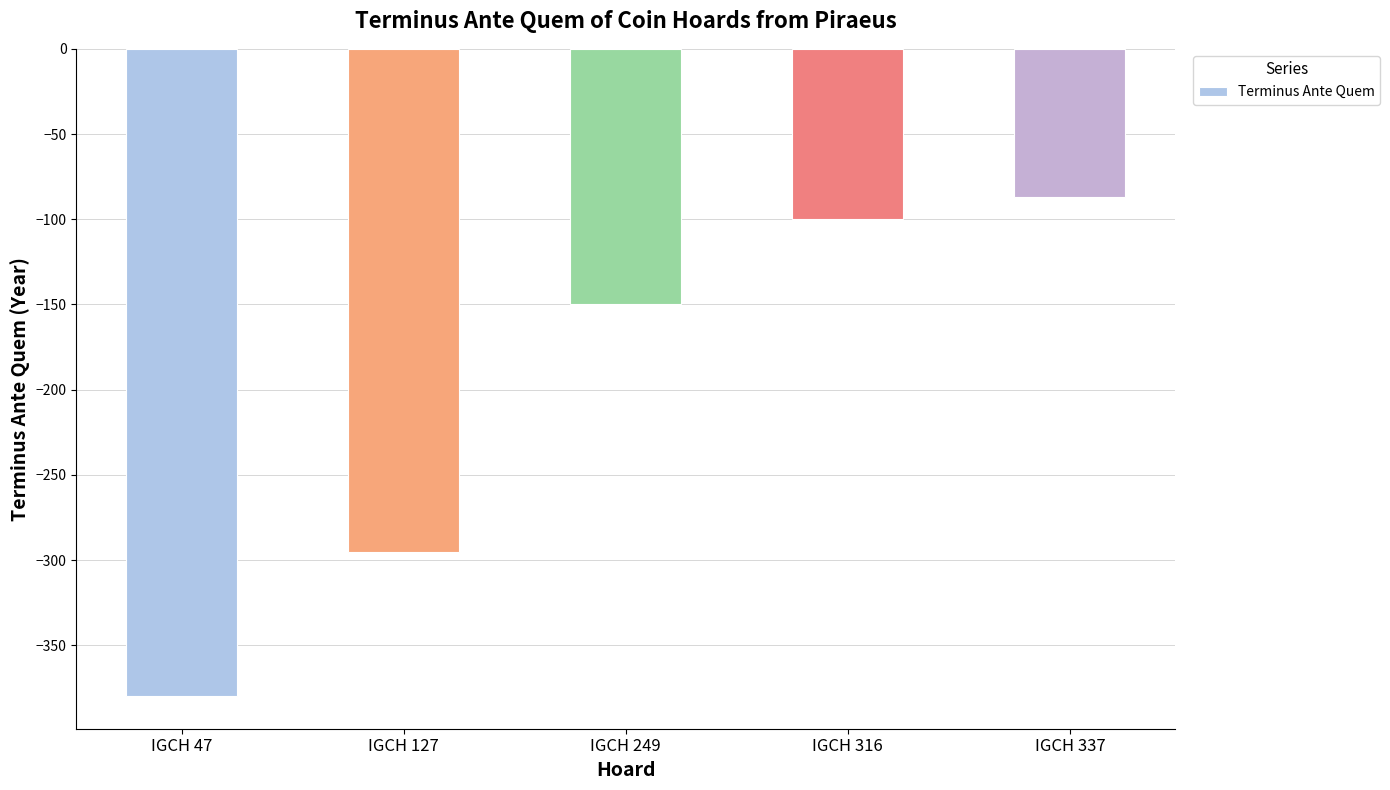

At which category does the chart reach its peak across all series?

IGCH 337